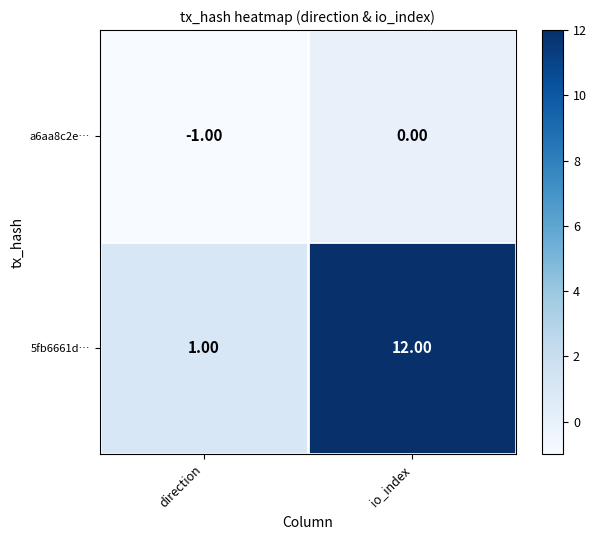

How many distinct data groups are displayed?

2